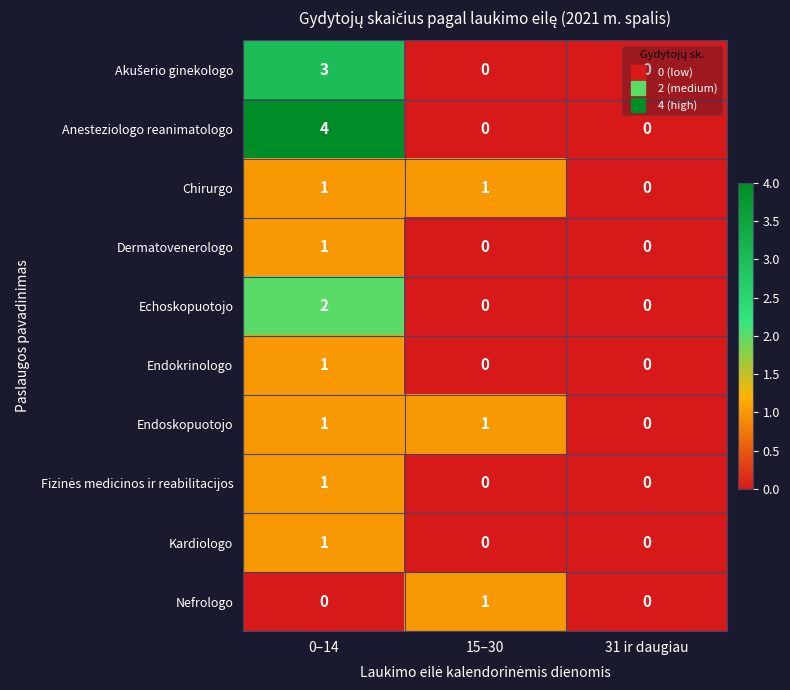

Between 0–14 and 15–30, which series saw the biggest shift?

Anesteziologo reanimatologo